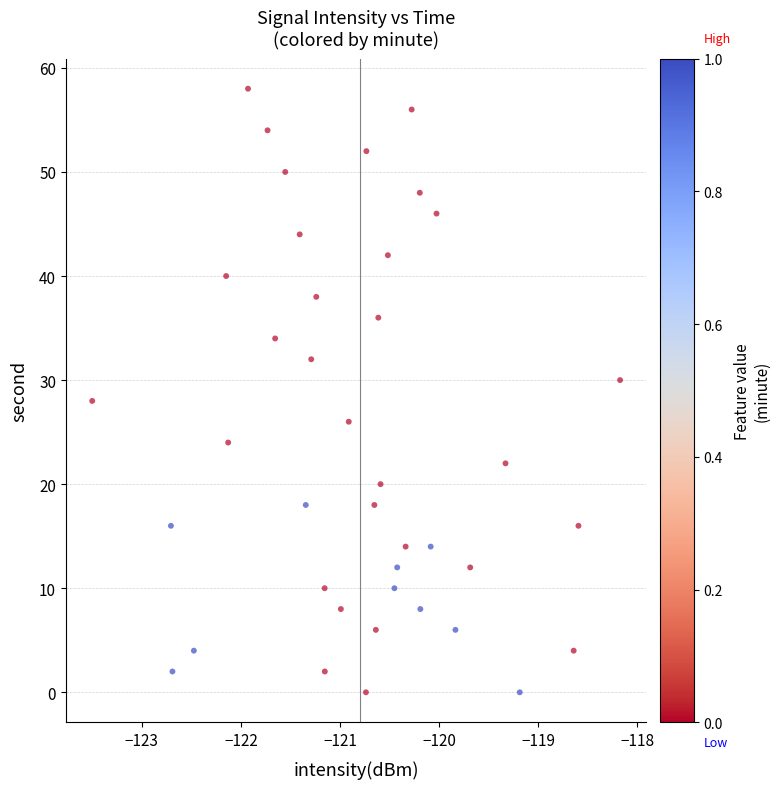

What is the range of Y values (max minus min)?

58